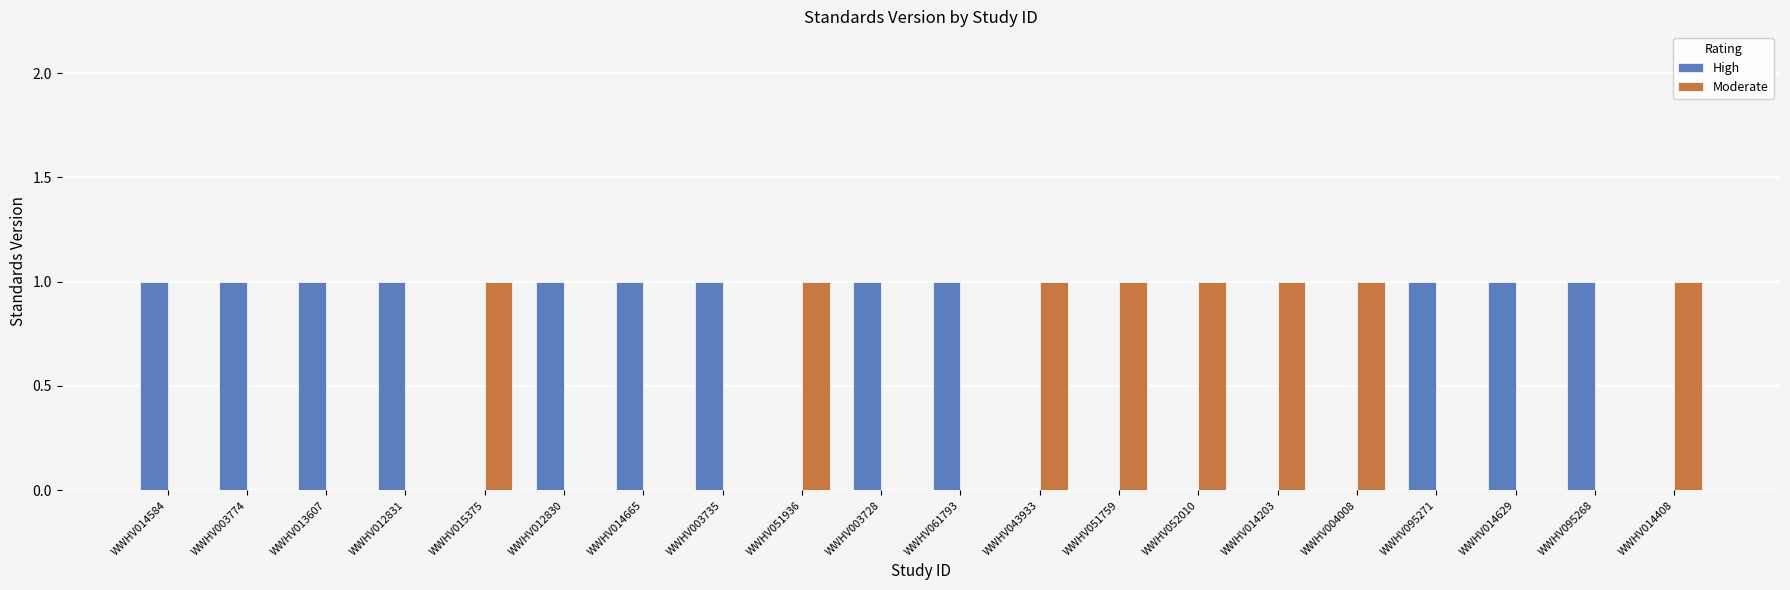

True or false: Moderate has a value of 0 at WWHV012831.

True